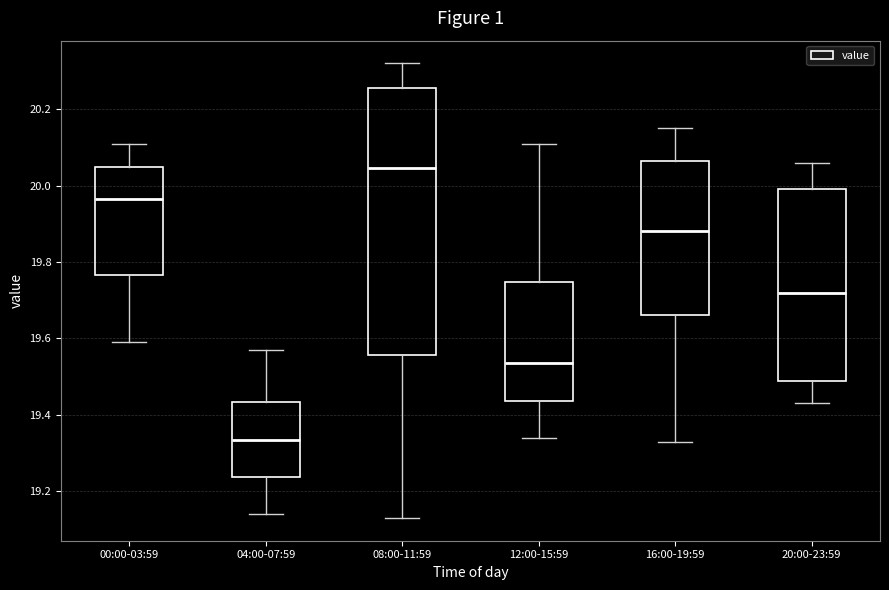

Reading left to right, transcribe this box plot: for each box, give where its median line is, the range the box spans, and where its two whiskers end, as read against the y-axis. The values are not printed on the chart, so give them approximately, as read against the axis.

00:00-03:59: median 19.96, box 19.76 to 20.06, whiskers 19.60 to 20.12
04:00-07:59: median 19.34, box 19.24 to 19.44, whiskers 19.14 to 19.58
08:00-11:59: median 20.04, box 19.56 to 20.26, whiskers 19.14 to 20.32
12:00-15:59: median 19.54, box 19.44 to 19.74, whiskers 19.34 to 20.12
16:00-19:59: median 19.88, box 19.66 to 20.06, whiskers 19.34 to 20.16
20:00-23:59: median 19.72, box 19.48 to 20.00, whiskers 19.44 to 20.06